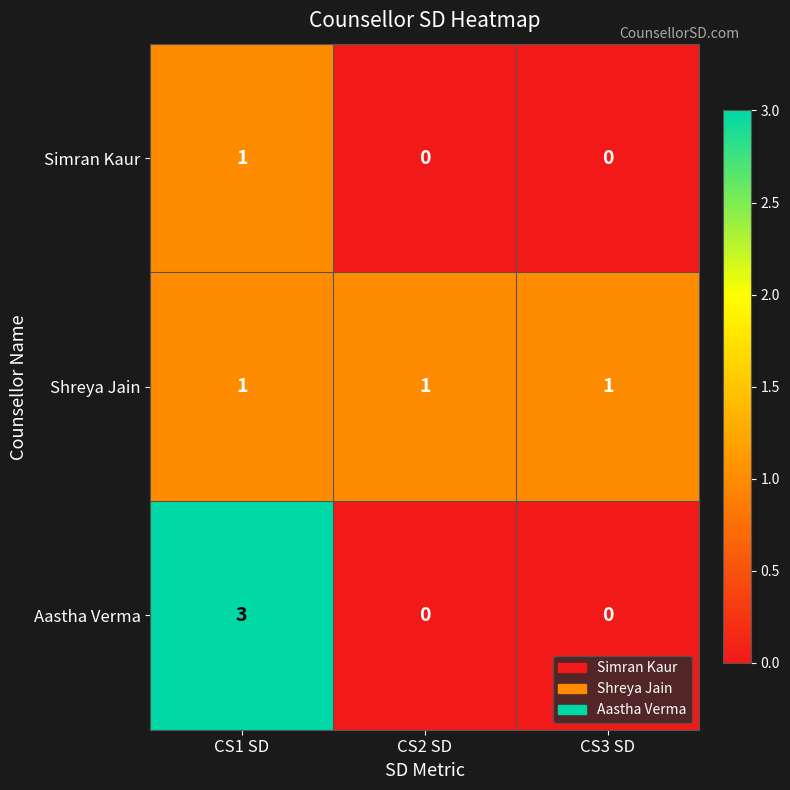

Which series has the largest range (max minus min)?

Aastha Verma